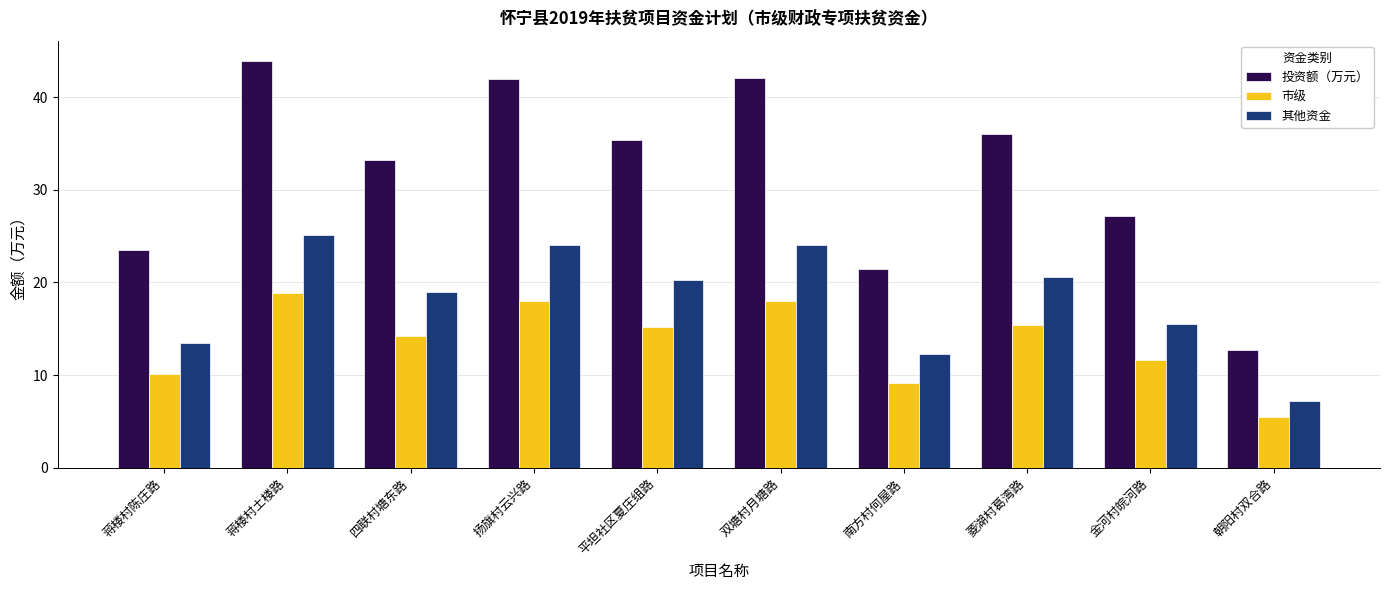

What is the sum of all 投资额（万元） values?

317.3